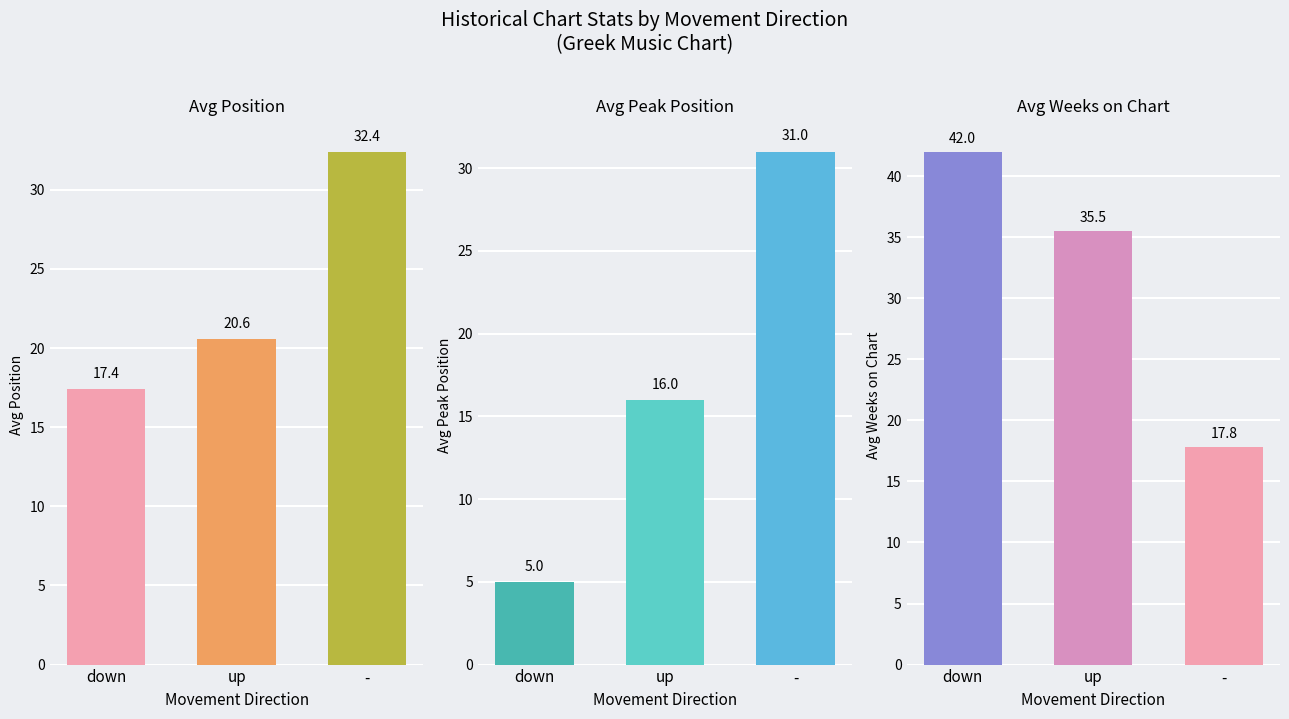

Reading left to right, transcribe all the data shown in this chart.

Avg Position: down=17.4	up=20.6	-=32.4
Avg Peak Position: down=5.0	up=16.0	-=31.0
Avg Weeks on Chart: down=42.0	up=35.5	-=17.8